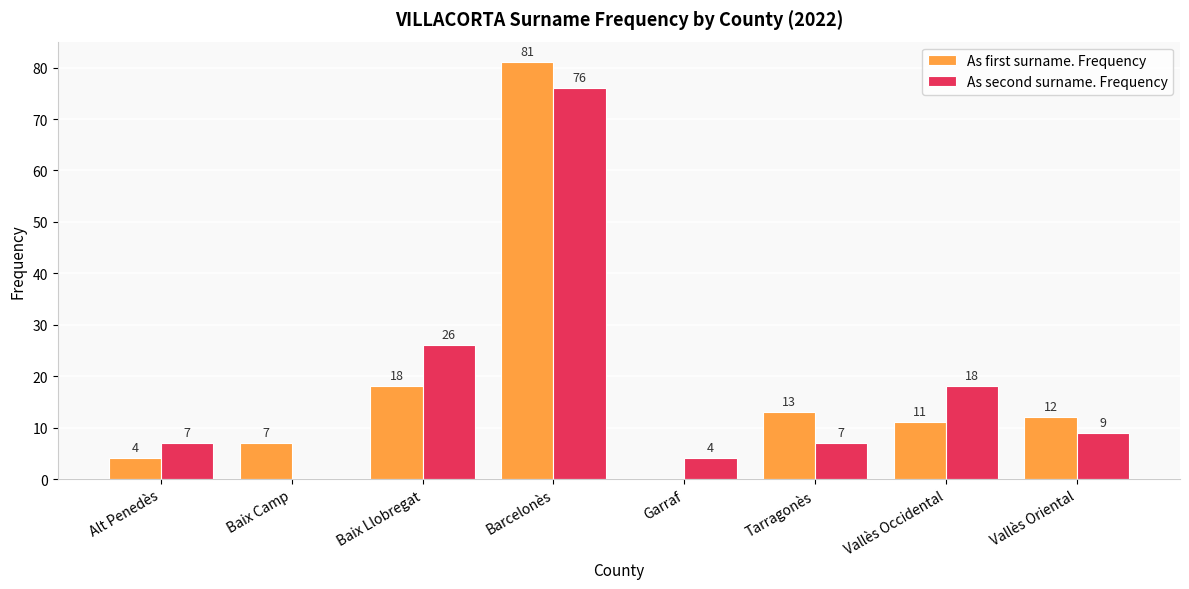

How many positive values does the As first surname. Frequency series have?

7